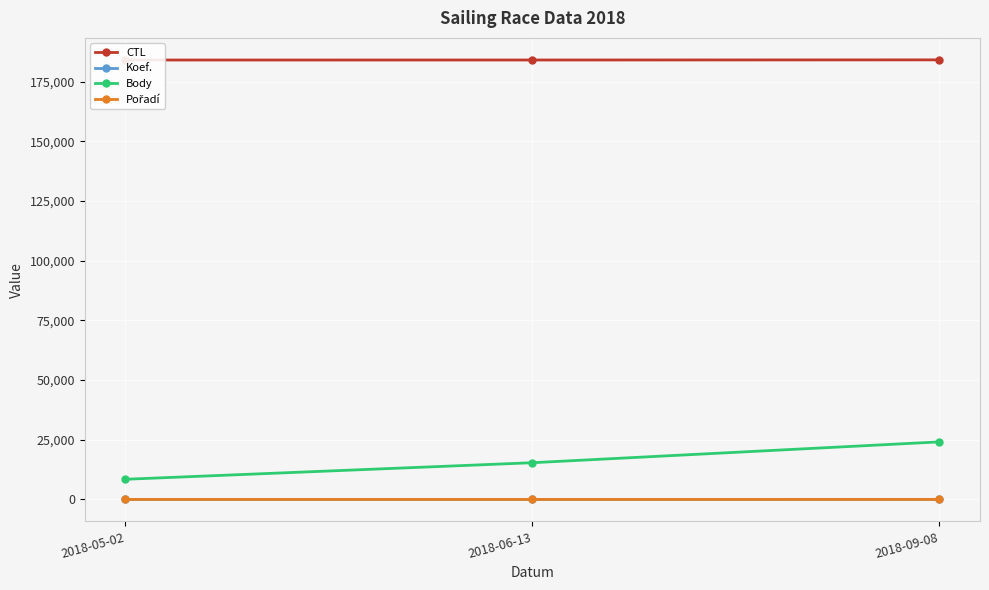

Reading left to right, transcribe all the data shown in this chart.

CTL: 2018-05-02=184007	2018-06-13=184016	2018-09-08=184073
Koef.: 2018-05-02=8	2018-06-13=10	2018-09-08=24
Body: 2018-05-02=8442	2018-06-13=15377	2018-09-08=24098
Pořadí: 2018-05-02=2	2018-06-13=3	2018-09-08=2